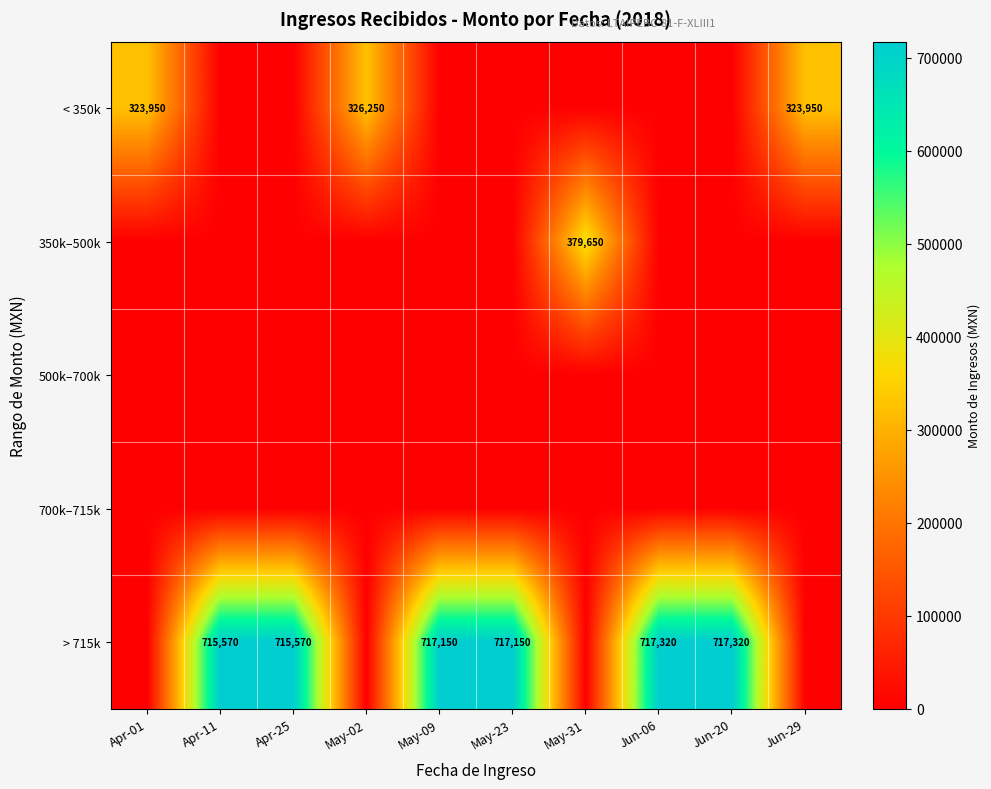

How many data points in > 715k are less than 715570?

4